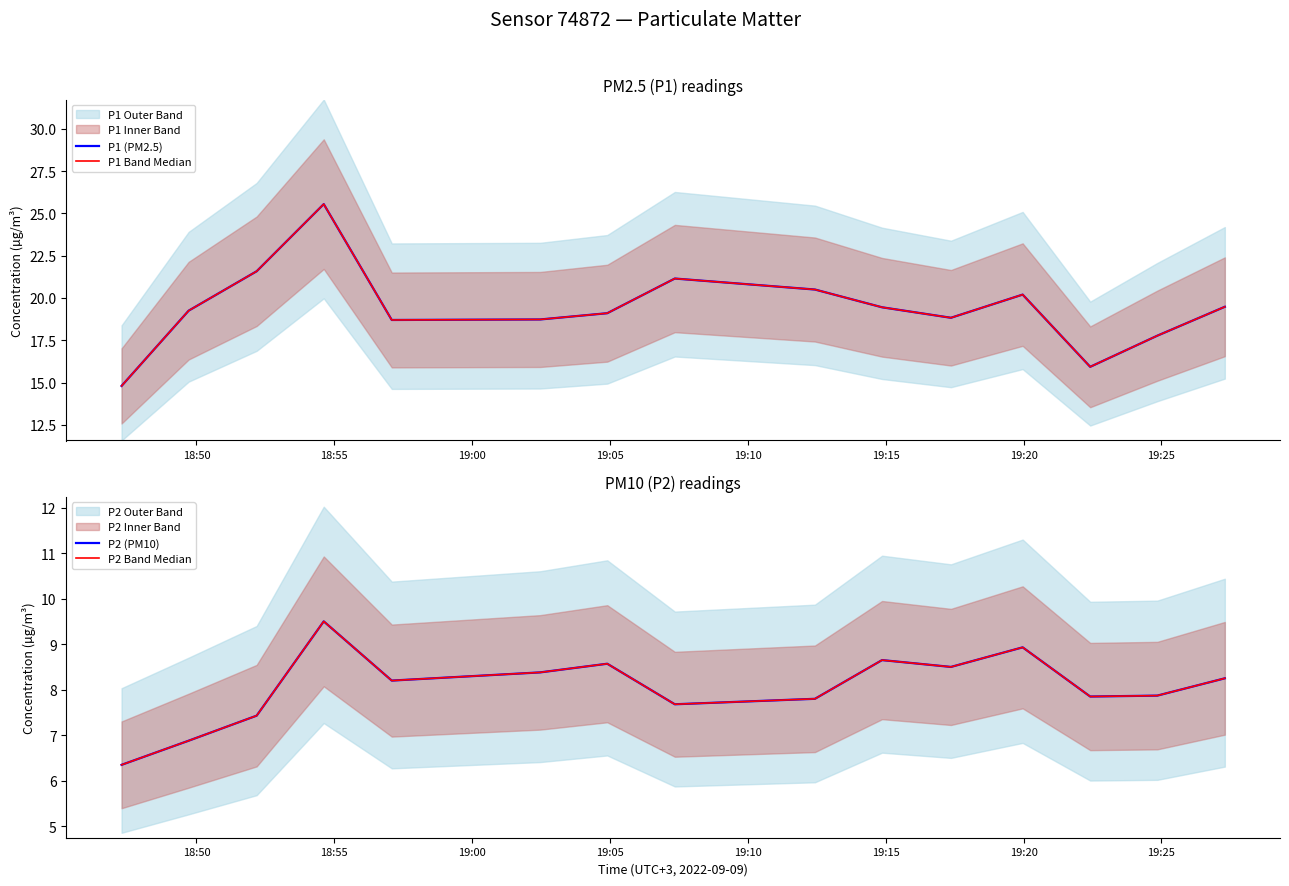

Which series has the largest total across all categories?

P1 (PM2.5)